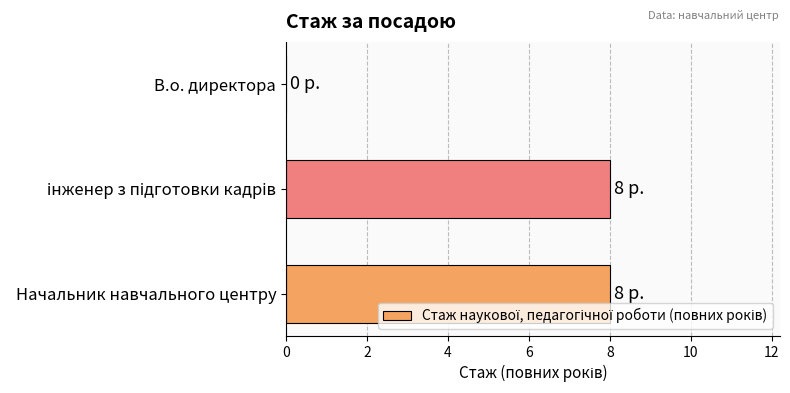

What is the greatest value displayed?

8